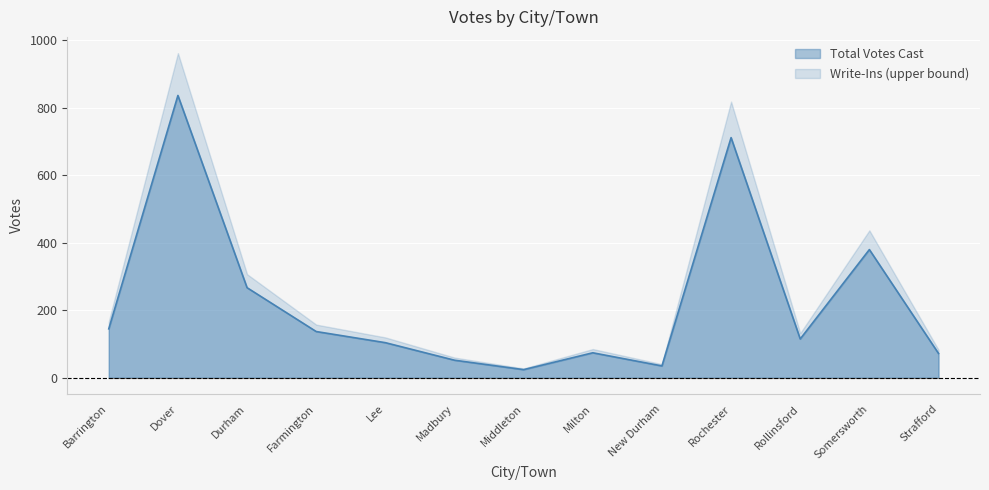

Does the chart display data point markers on the line(s)?

No